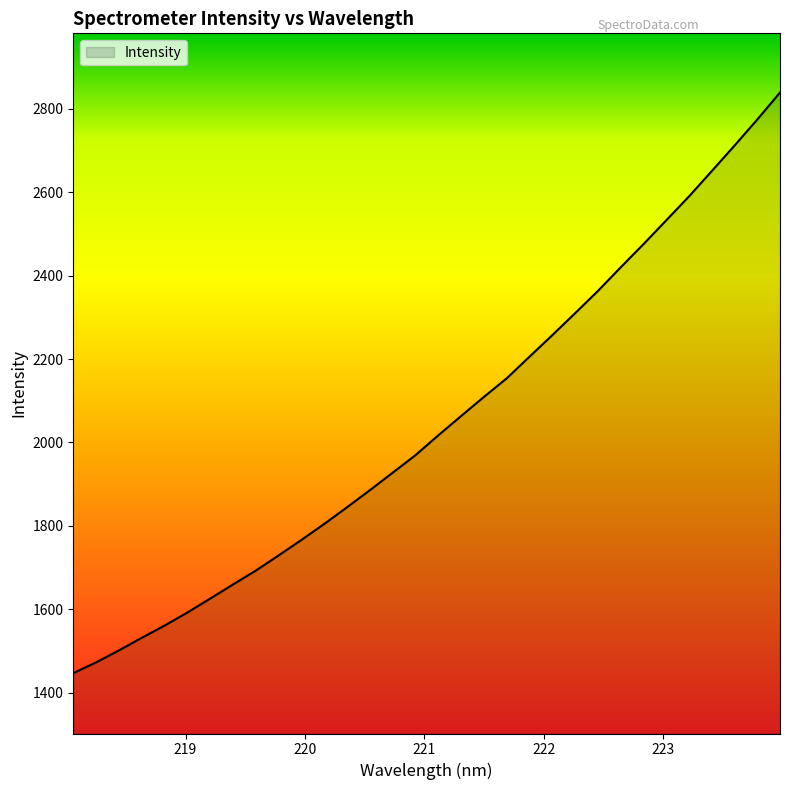

What is the minimum value shown in the chart?

1447.0